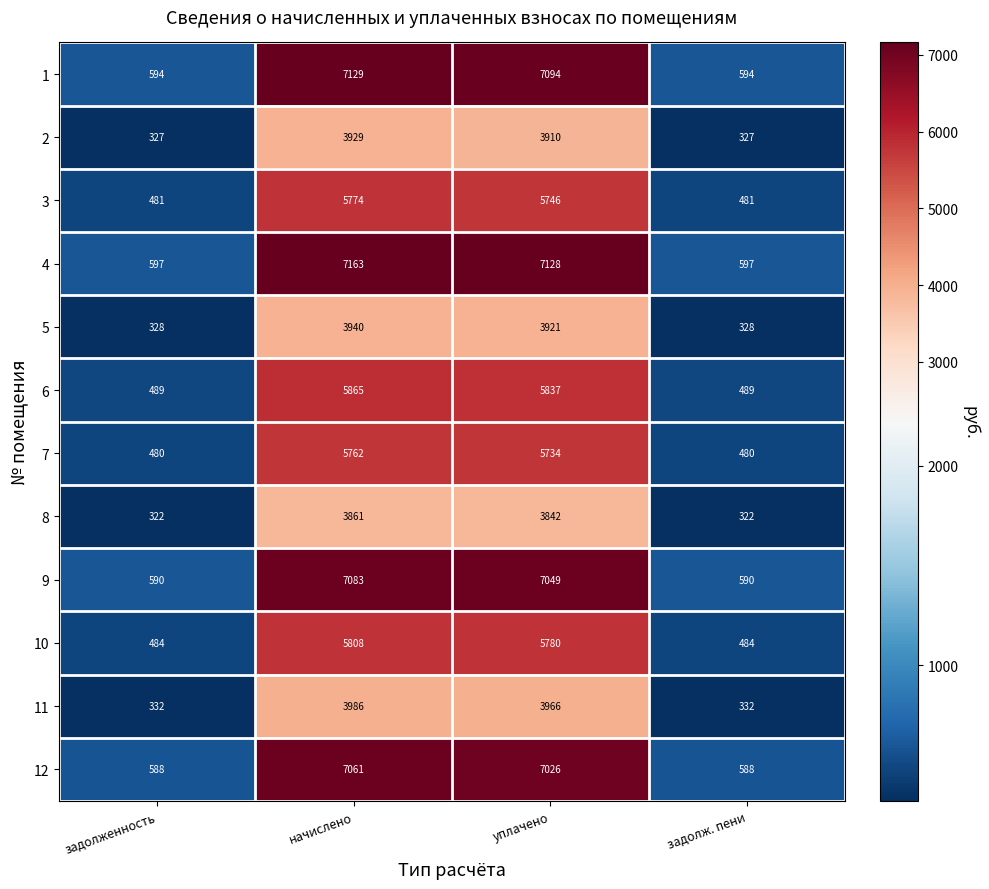

What is the greatest value displayed?

7163